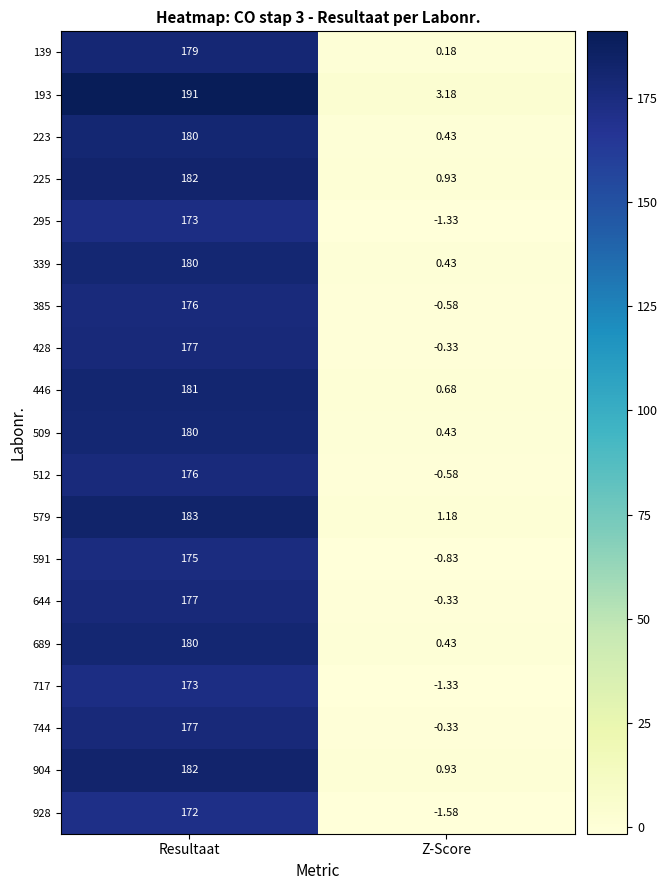

At which category is the sum across all series the highest?

Resultaat